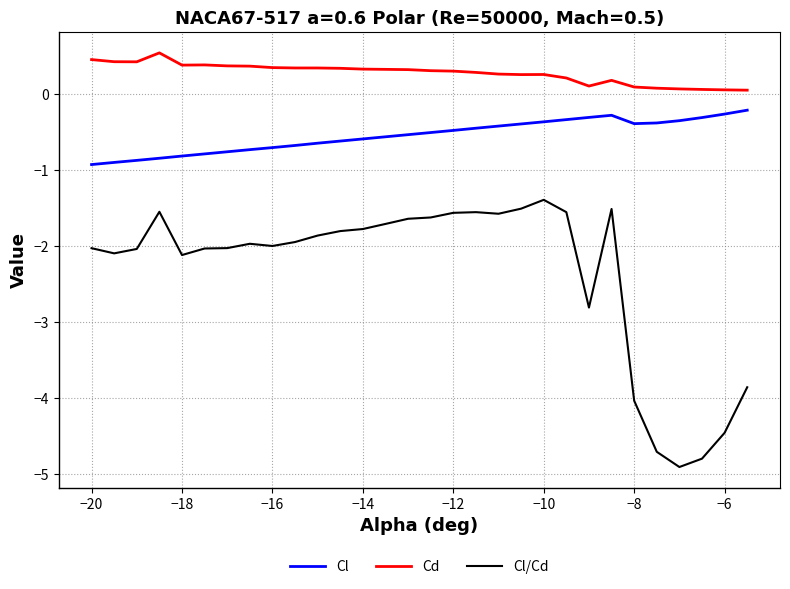

True or false: Cd and Cl/Cd cross at least once.

False